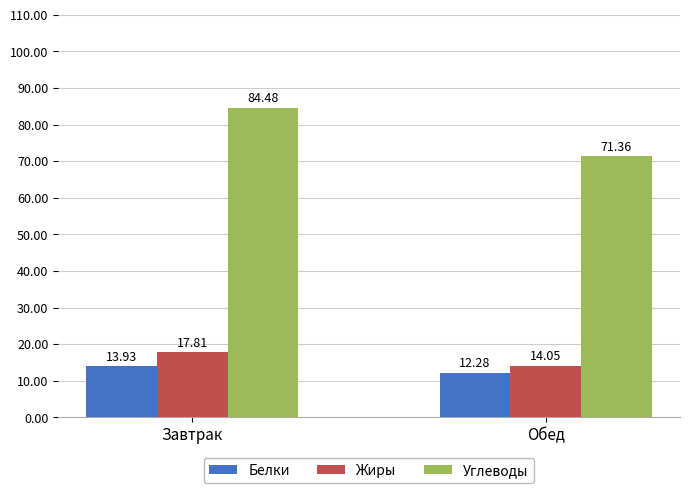

Rank the series at Завтрак from highest to lowest value.

Углеводы, Жиры, Белки